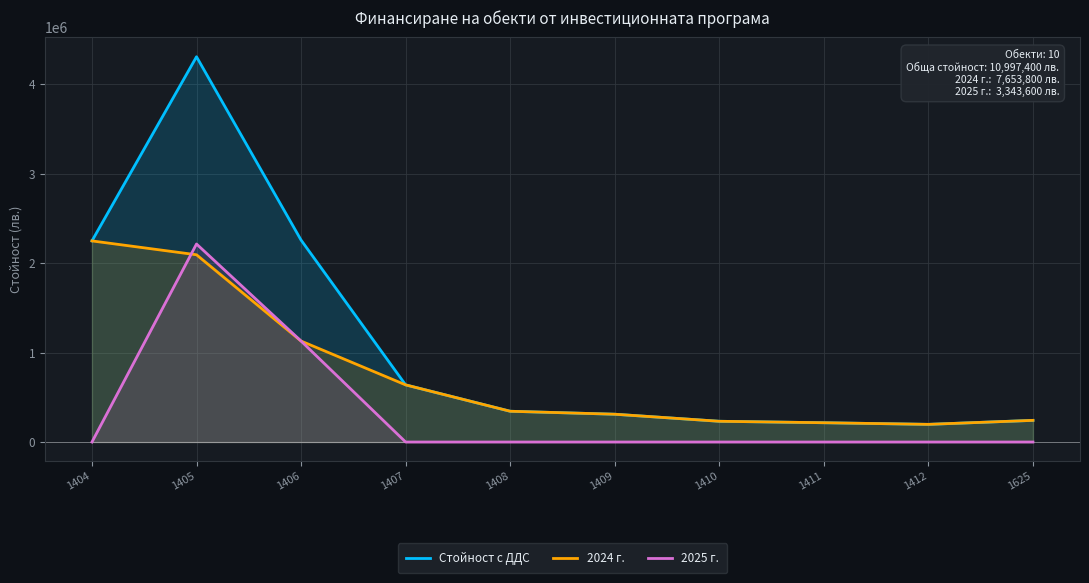

At how many categories does at least one series exceed 1455216?

3